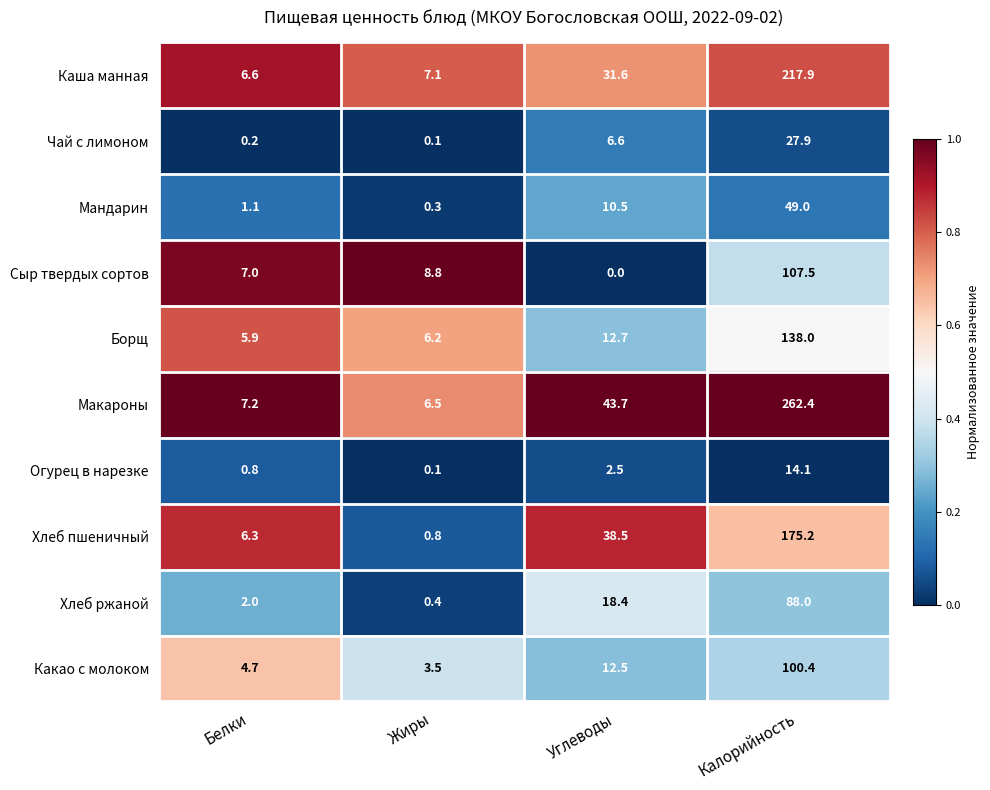

What is the maximum value shown in the chart?

262.4